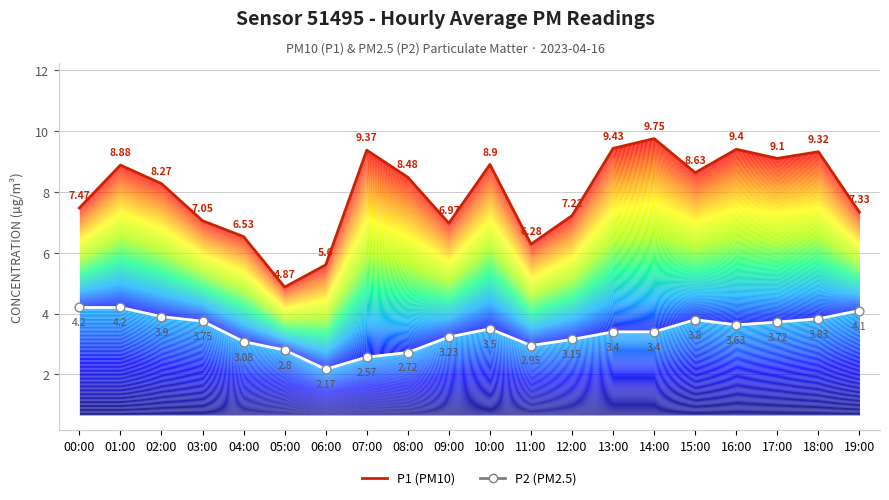

What is the total value across all series at 02:00?

12.2